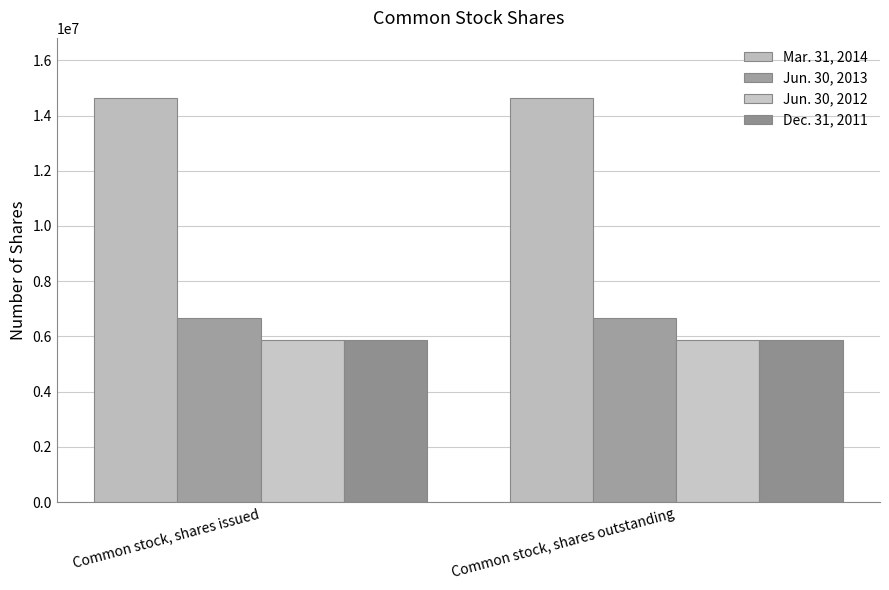

At how many categories does at least one series exceed 10571134?

2